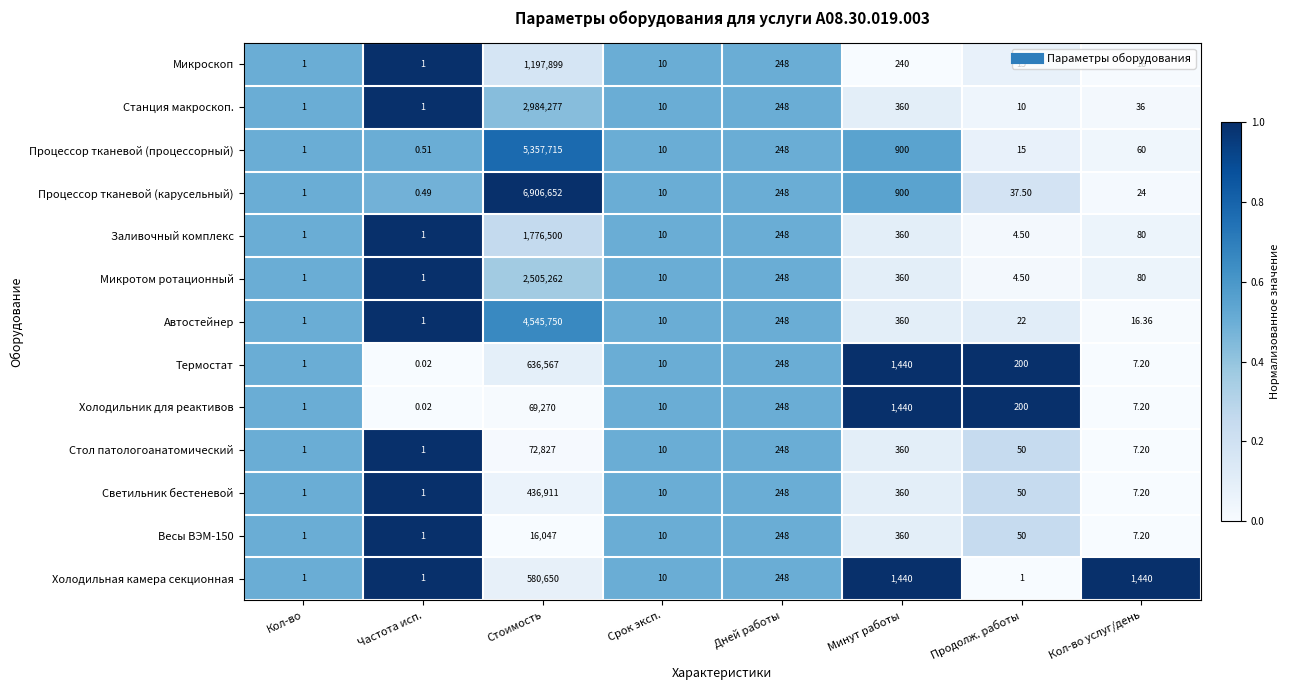

Rank the series by their maximum value, from highest to lowest.

Процессор тканевой (карусельный), Процессор тканевой (процессорный), Автостейнер, Станция макроскоп., Микротом ротационный, Заливочный комплекс, Микроскоп, Термостат, Холодильная камера секционная, Светильник бестеневой, Стол патологоанатомический, Холодильник для реактивов, Весы ВЭМ-150